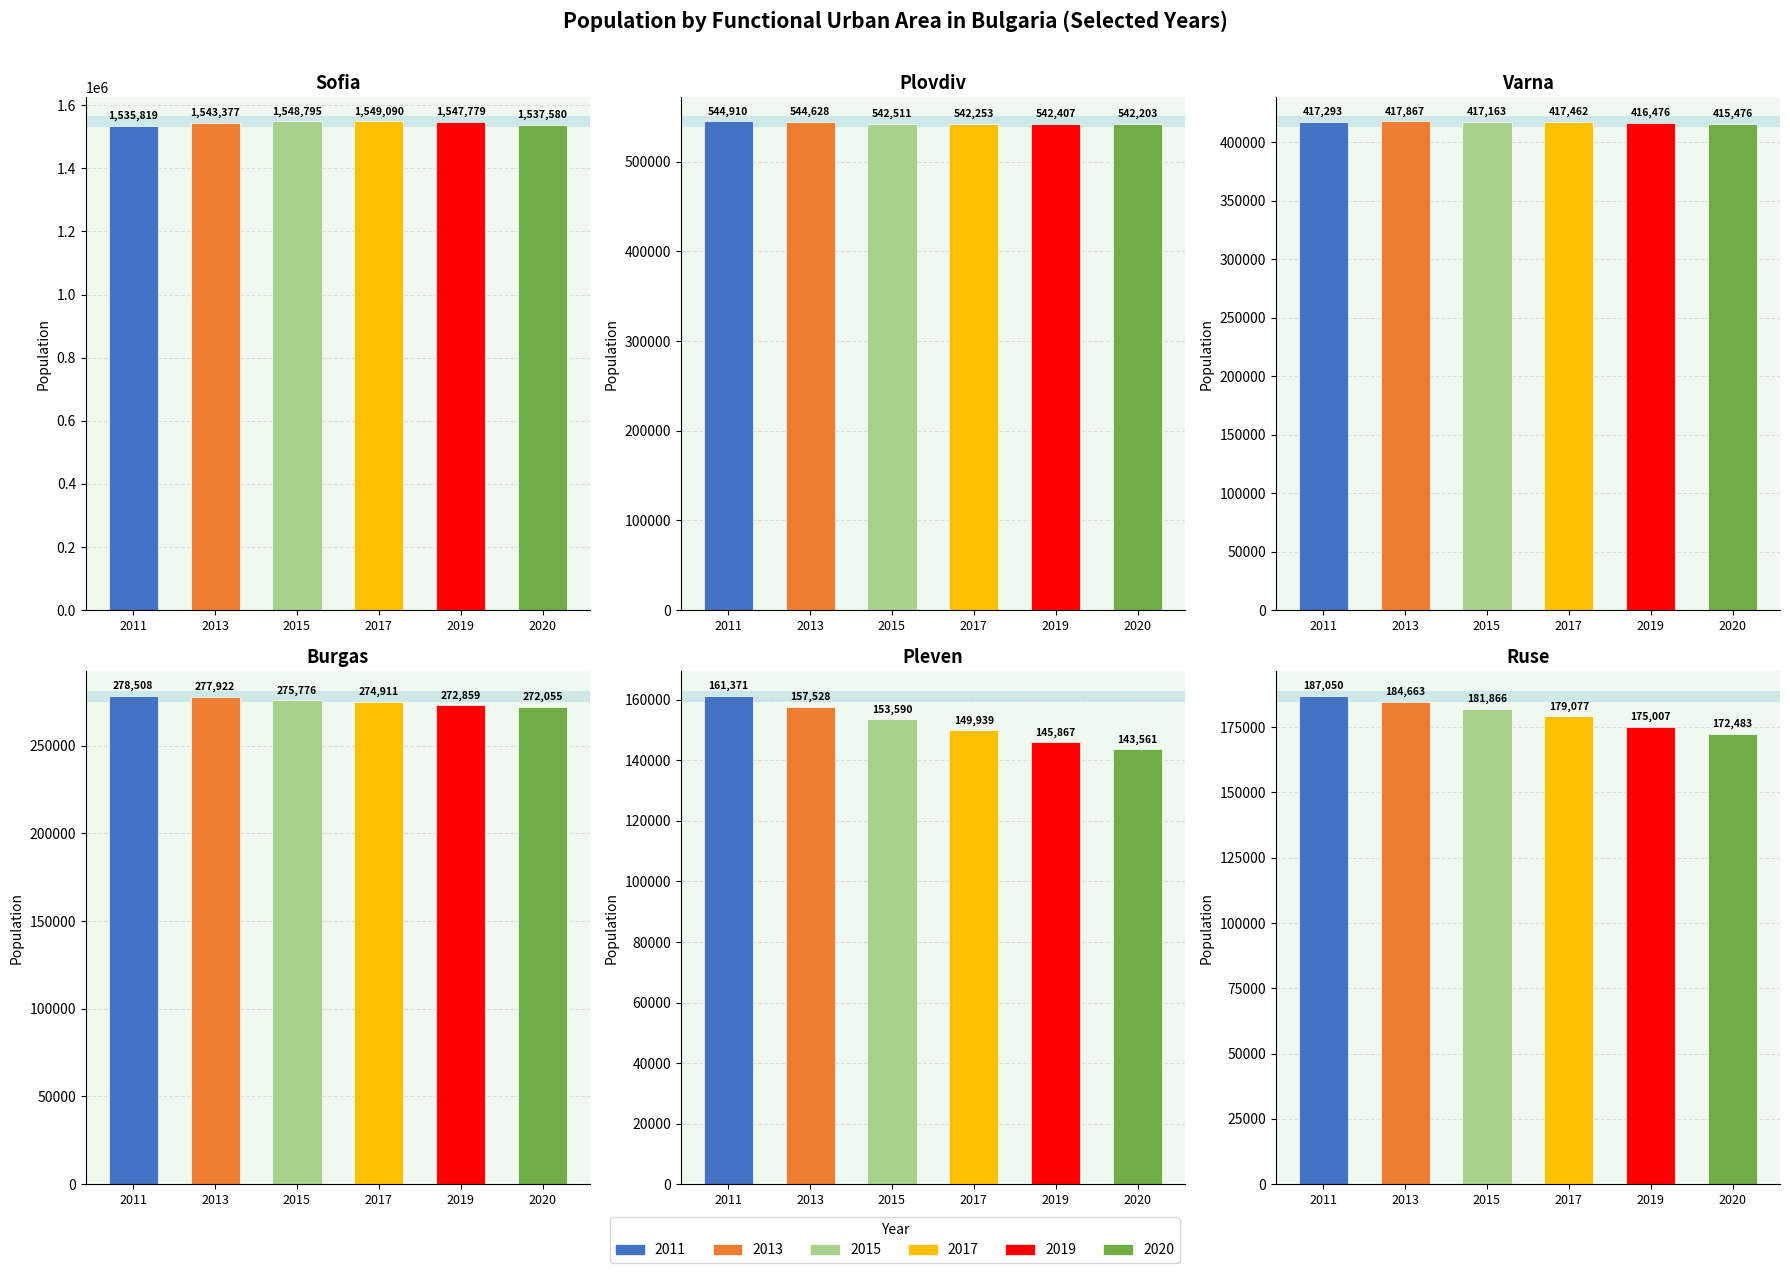

Rank the categories by Ruse value from highest to lowest.

2011, 2013, 2015, 2017, 2019, 2020